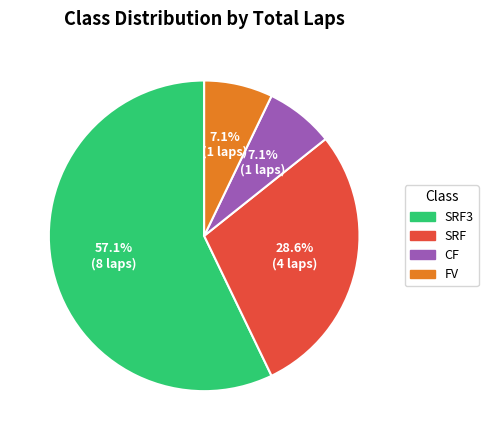

To the nearest percent, what percentage of the pie is SRF?

29%